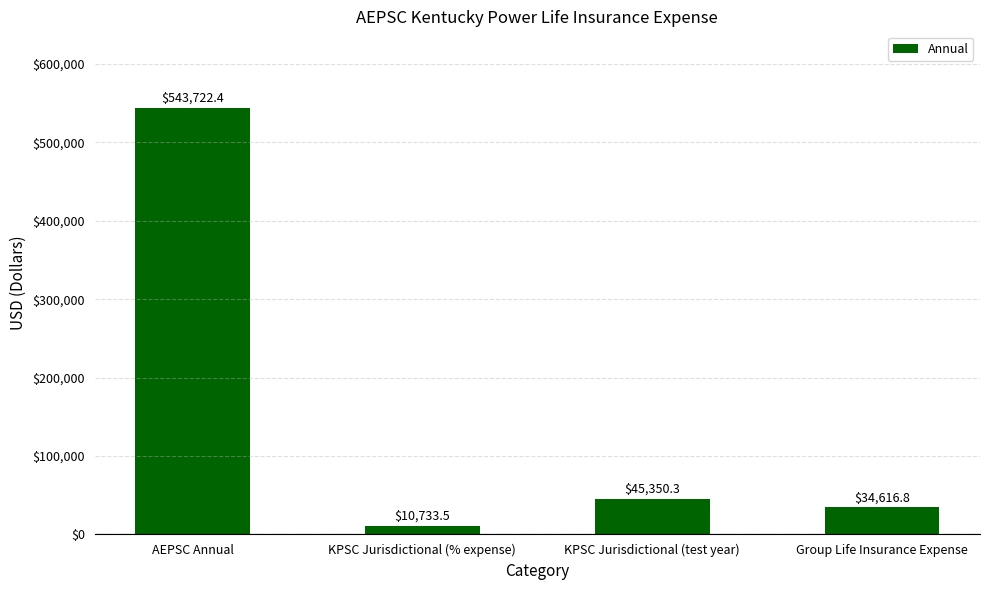

Reading left to right, list all the values displayed in this chart.

AEPSC Annual=543722.4	KPSC Jurisdictional (% expense)=10733.5	KPSC Jurisdictional (test year)=45350.3	Group Life Insurance Expense=34616.8